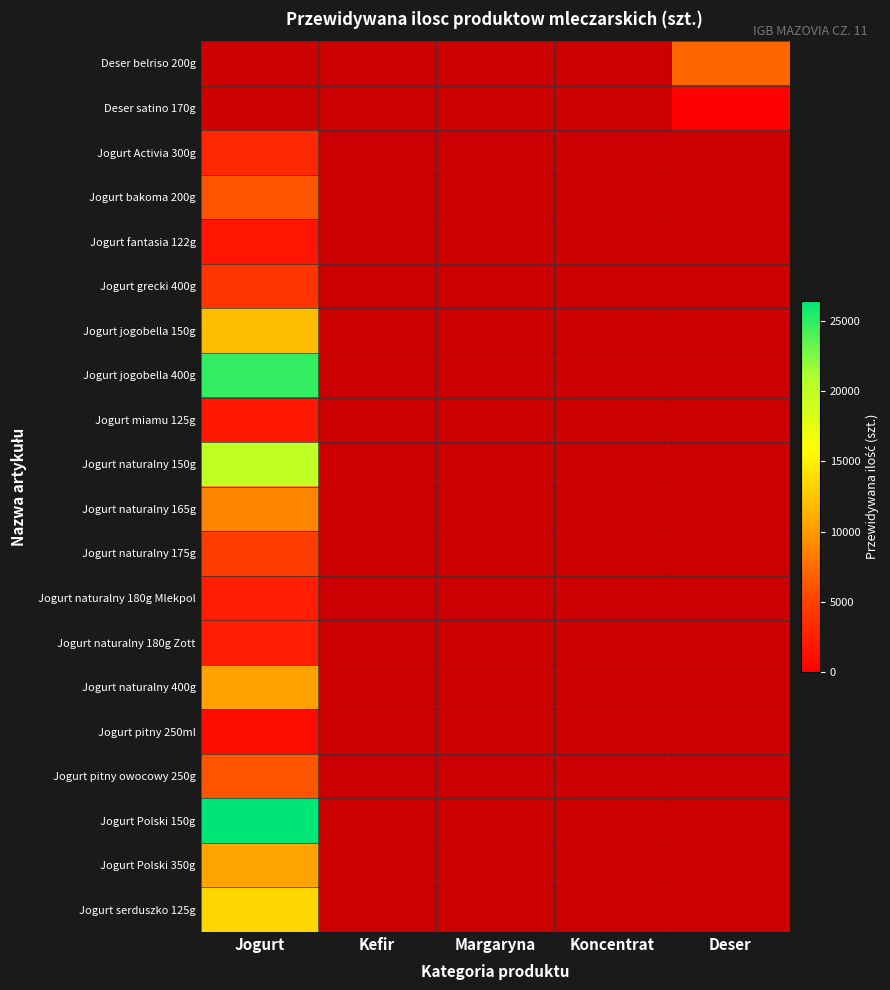

Which label corresponds to the largest value in the chart?

Jogurt